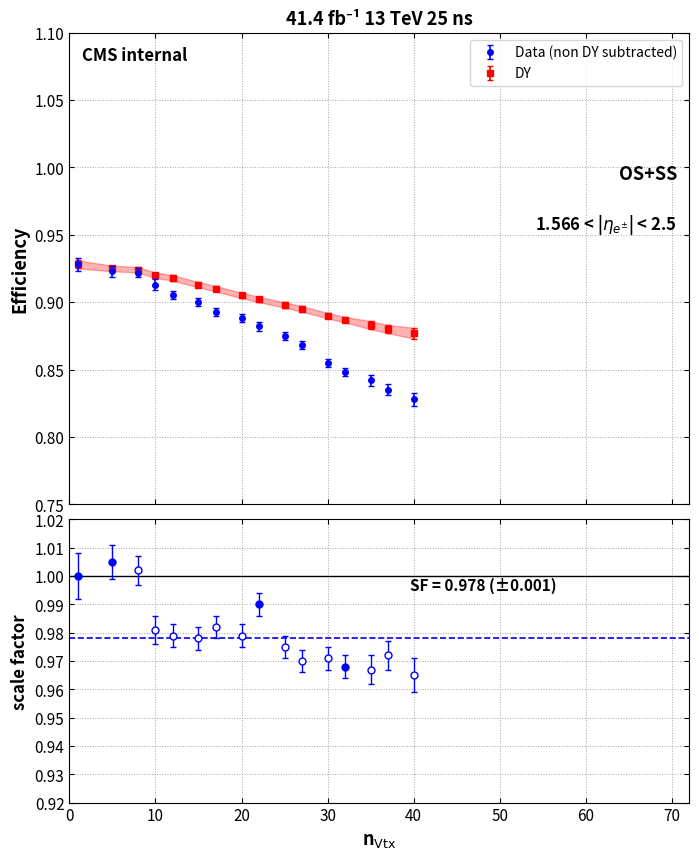

True or false: DY has more than 2 interior local peaks.

False